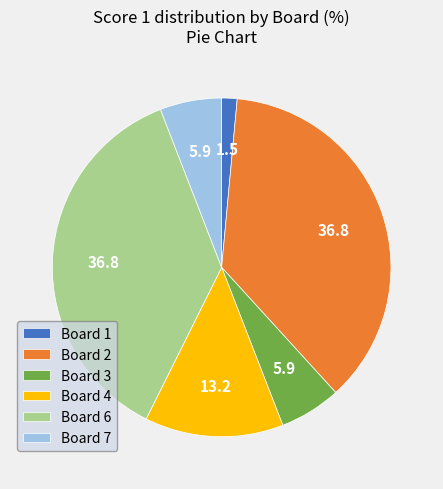

Is Board 7 the majority of the pie?

No